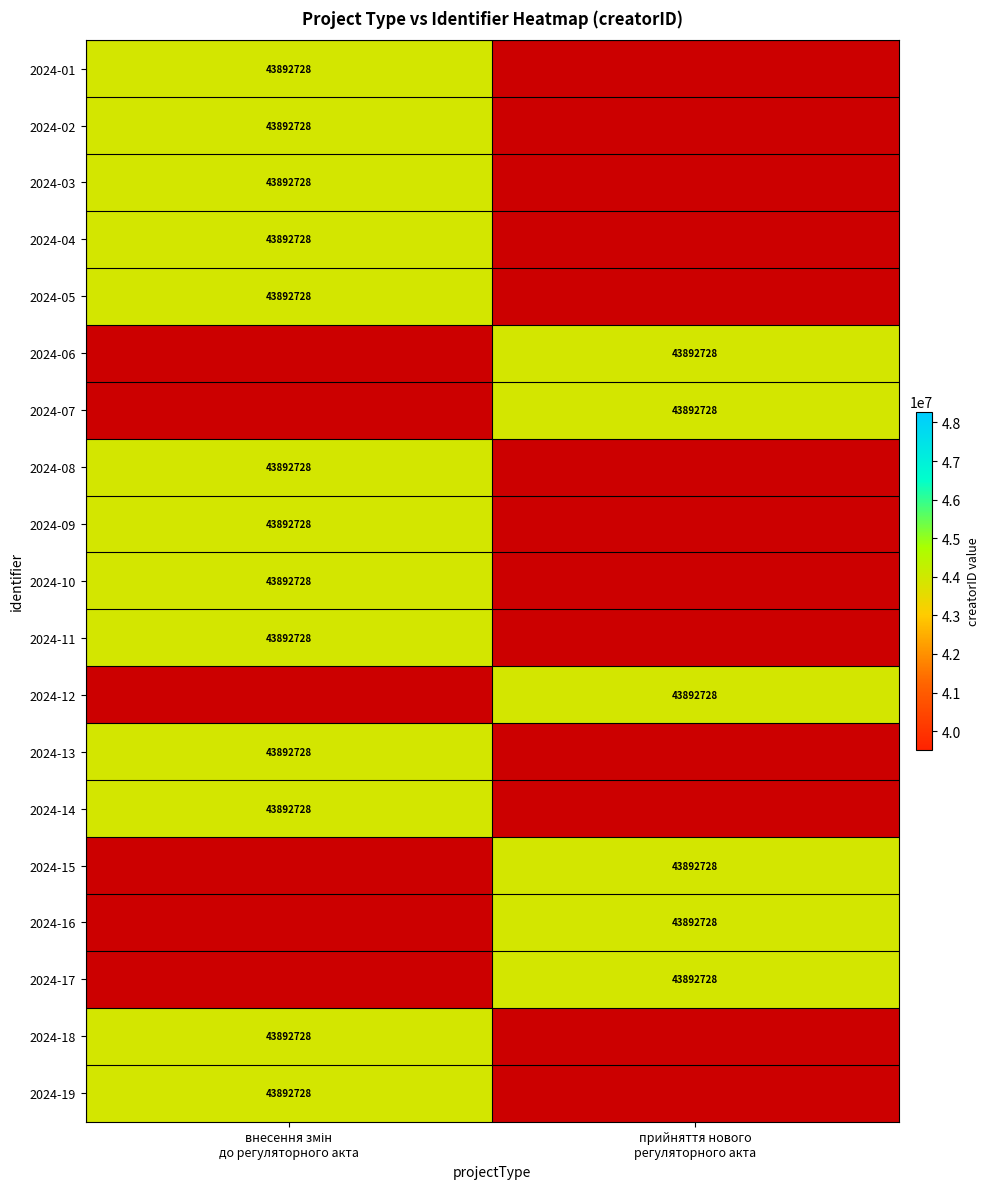

Which series has the widest spread of values?

прийняття нового регуляторного акта